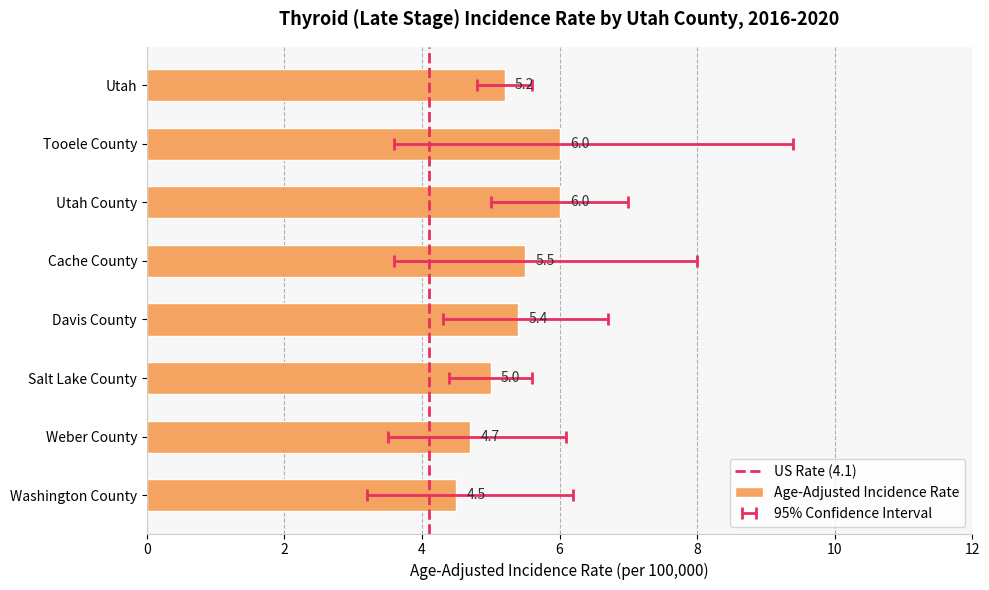

How many data points are less than 5?

2